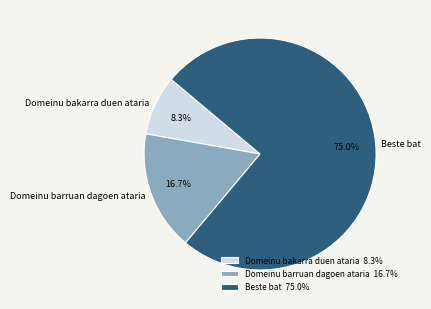

To the nearest percent, what is the difference between the largest and smallest slice percentages?

67%